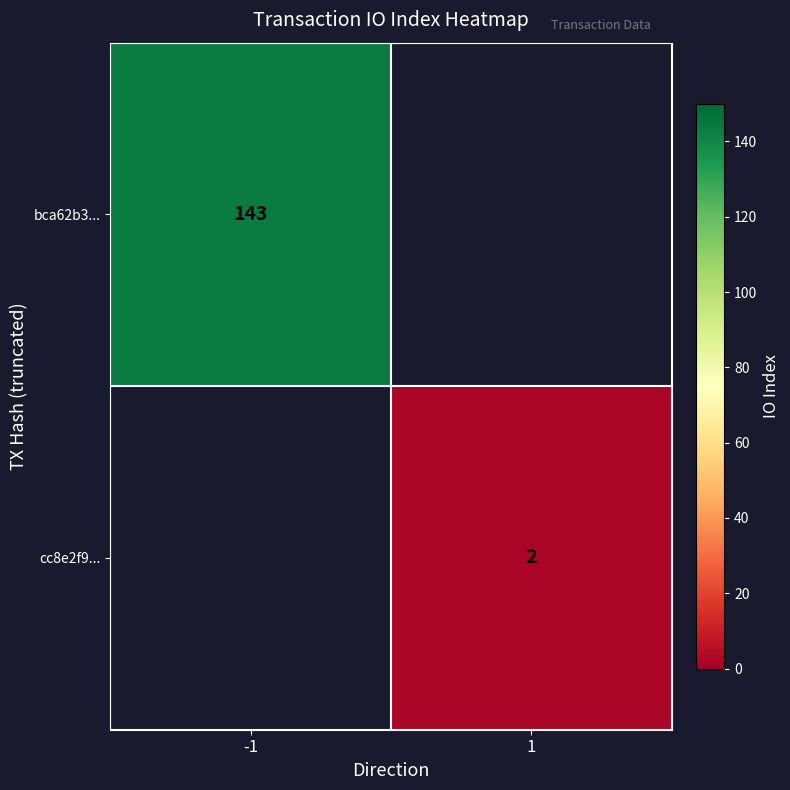

The value of cc8e2f9... at 1 is 2. True or false?

True